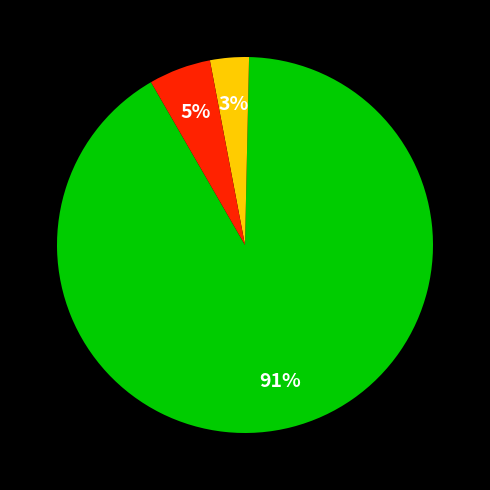

How many slices are in this pie chart?

3